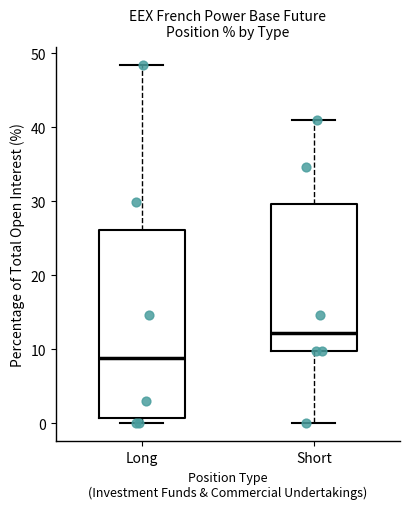

Which box is the tallest, from its lower edge to its upper edge?

Long